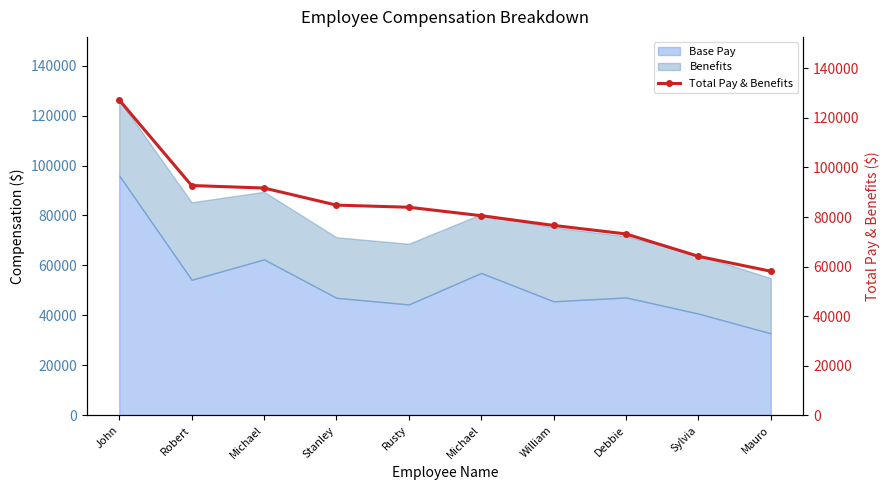

Rank the categories by value from highest to lowest.

John, Robert, Michael, Stanley, Rusty, Michael, William, Debbie, Sylvia, Mauro